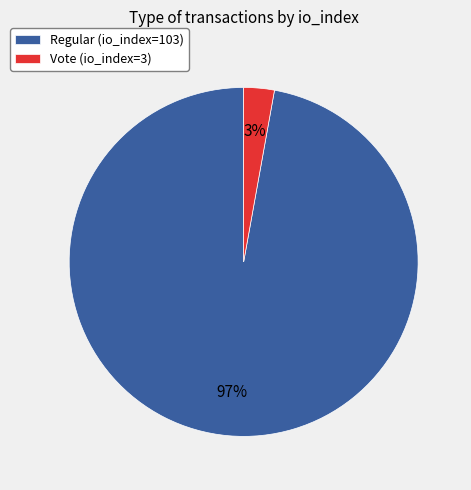

Does Vote (io_index=3) represent more than half of the total?

No